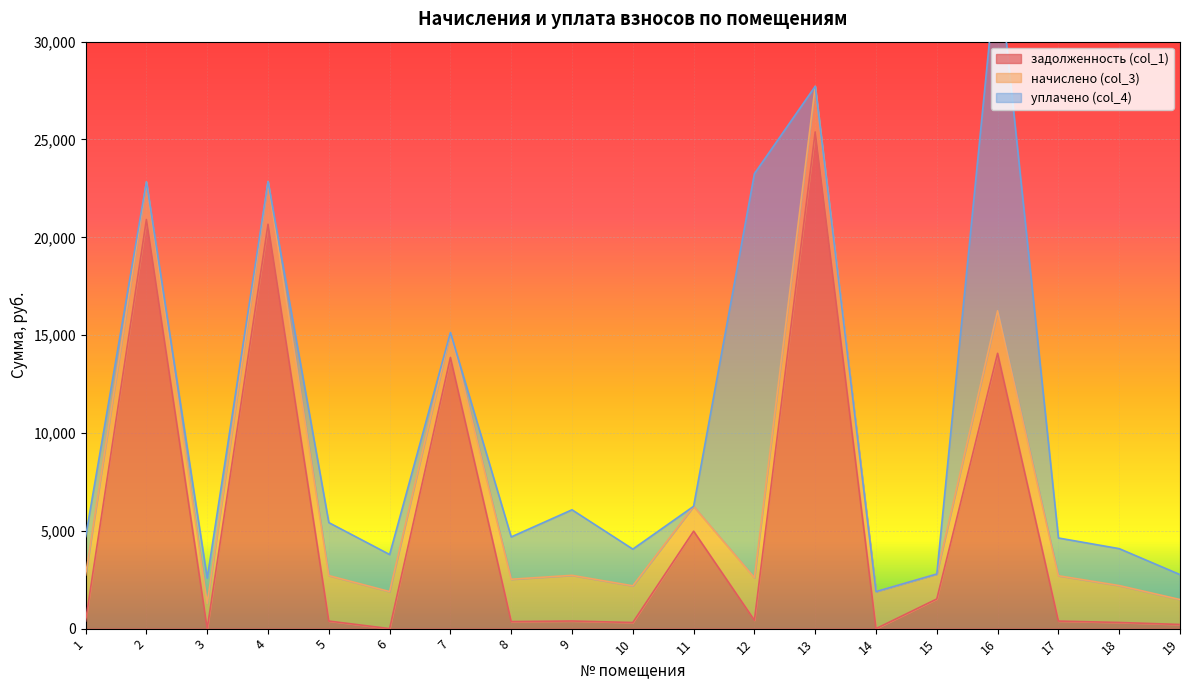

The value of задолженность (col_1) at 2 is 20909.9. True or false?

True